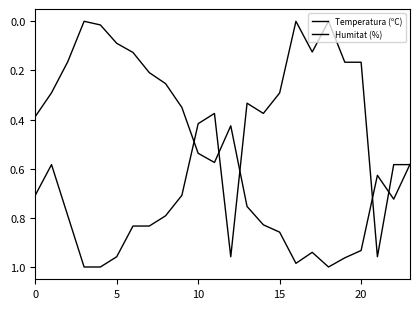

What is the sum of all Humitat (%) values?

13.5